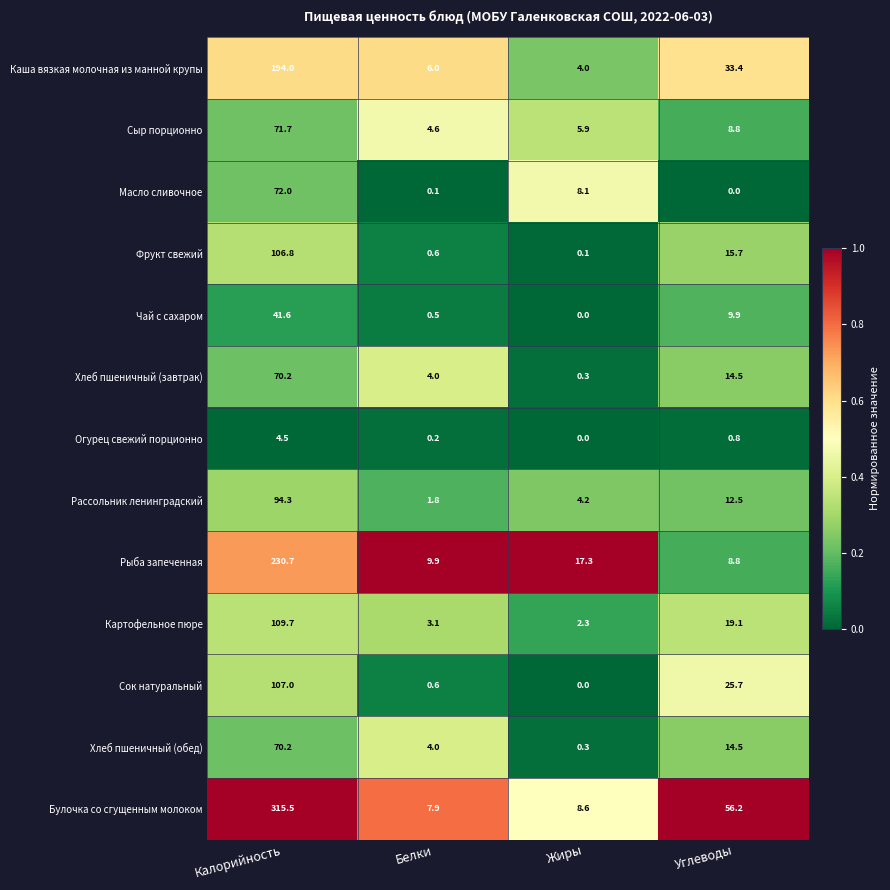

At which label is Огурец свежий порционно closest to 2?

Углеводы